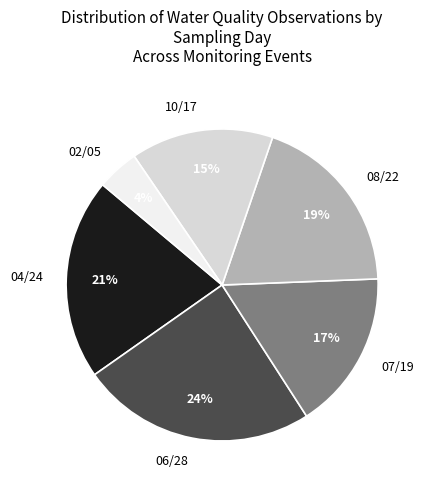

To the nearest percent, what is the difference between the 04/24 and 06/28 slice percentages?

3%